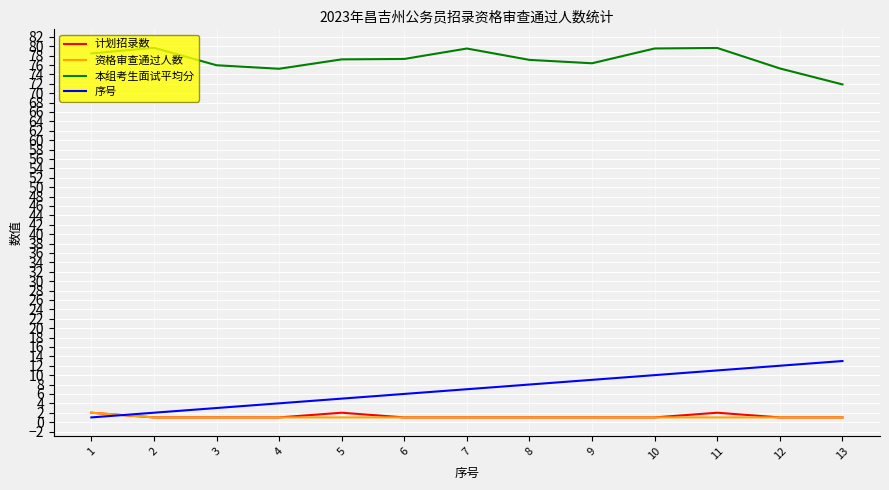

True or false: 序号 and 本组考生面试平均分 intersect in this chart.

False